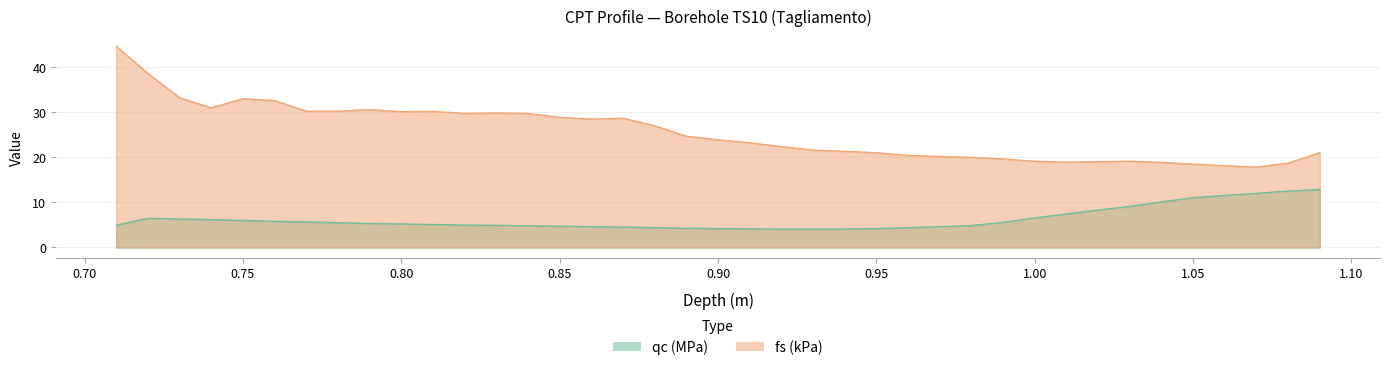

True or false: qc and fs intersect in this chart.

False